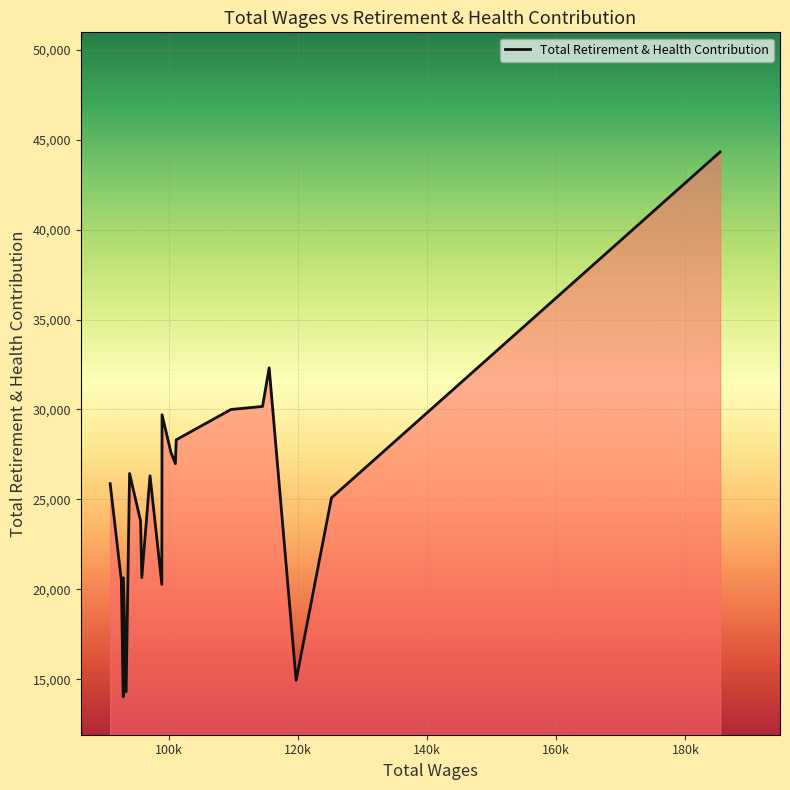

What is the difference between the maximum and minimum values?

30303